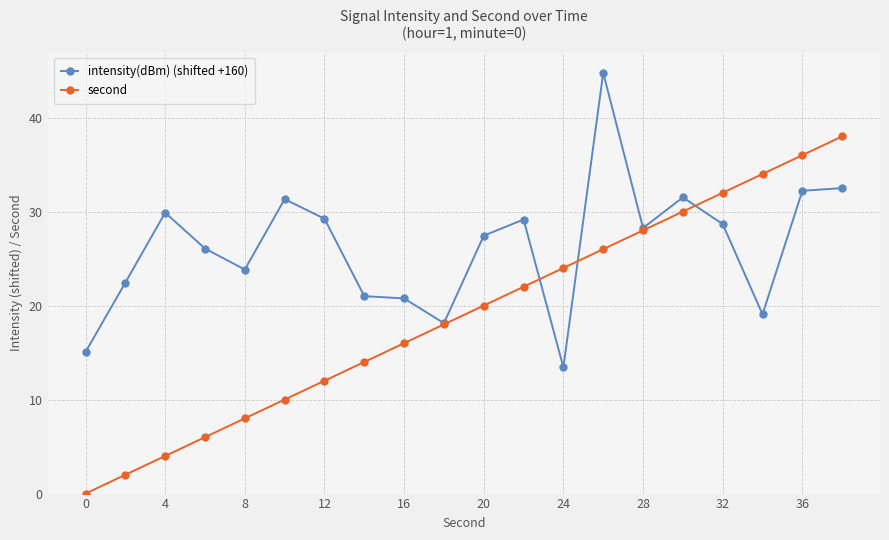

Rank the series by their average value, from highest to lowest.

intensity(dBm) (shifted +160), second